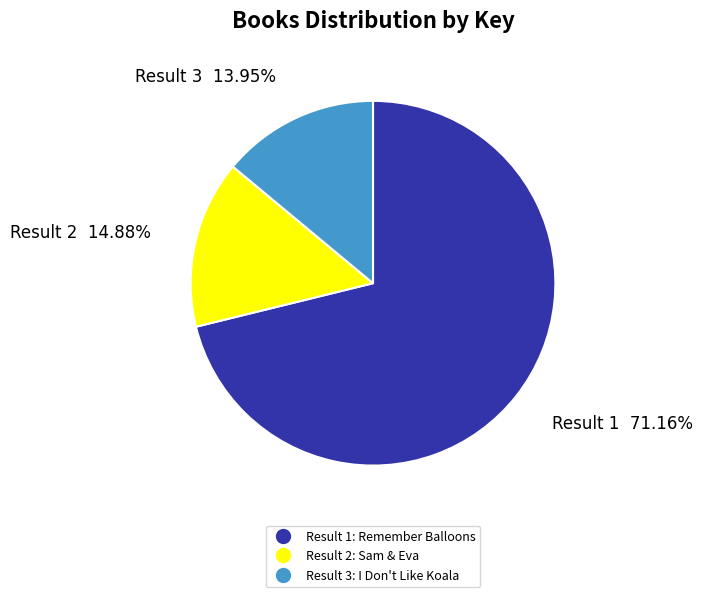

How many slices are in this pie chart?

3